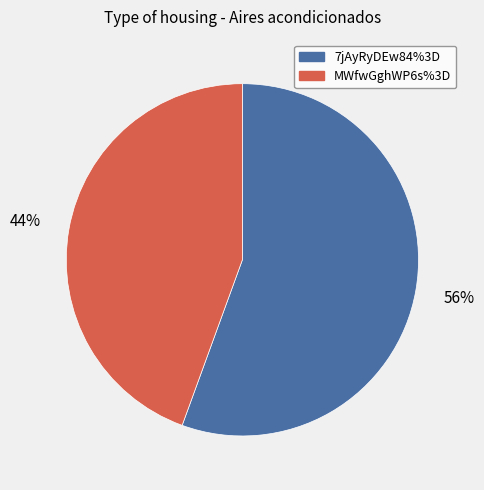

How many segments does this pie chart have?

2